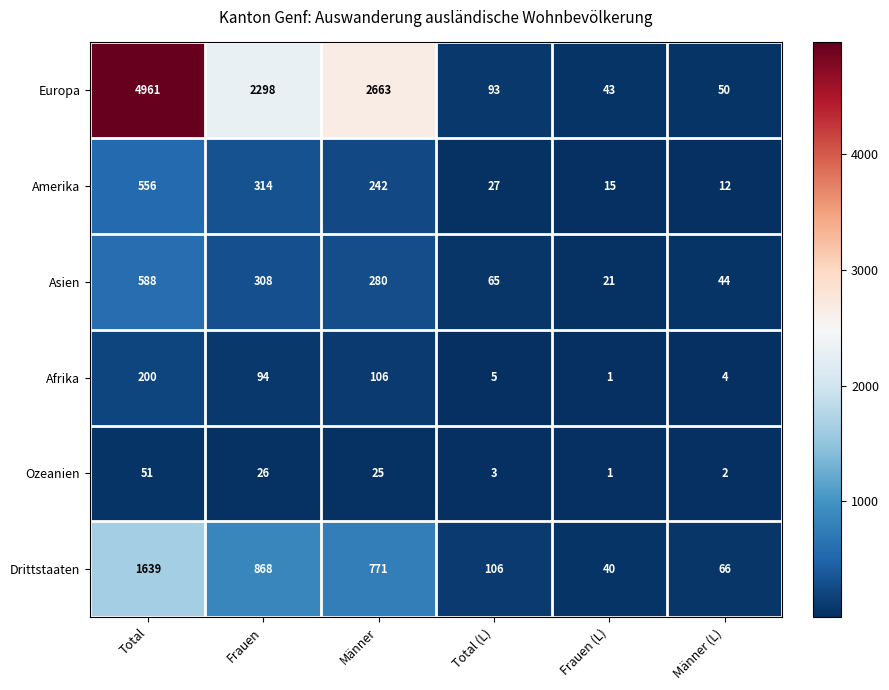

The Afrika series shows 5 at Total (L). True or false?

True